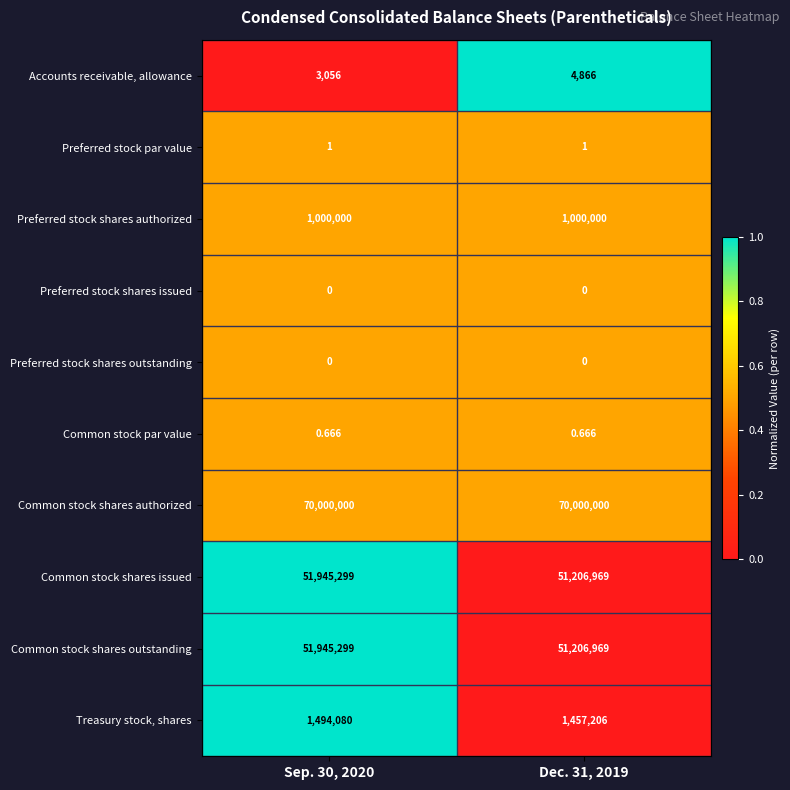

Is the value of Preferred stock shares issued at Dec. 31, 2019 greater than the value of Common stock shares authorized at Dec. 31, 2019?

No